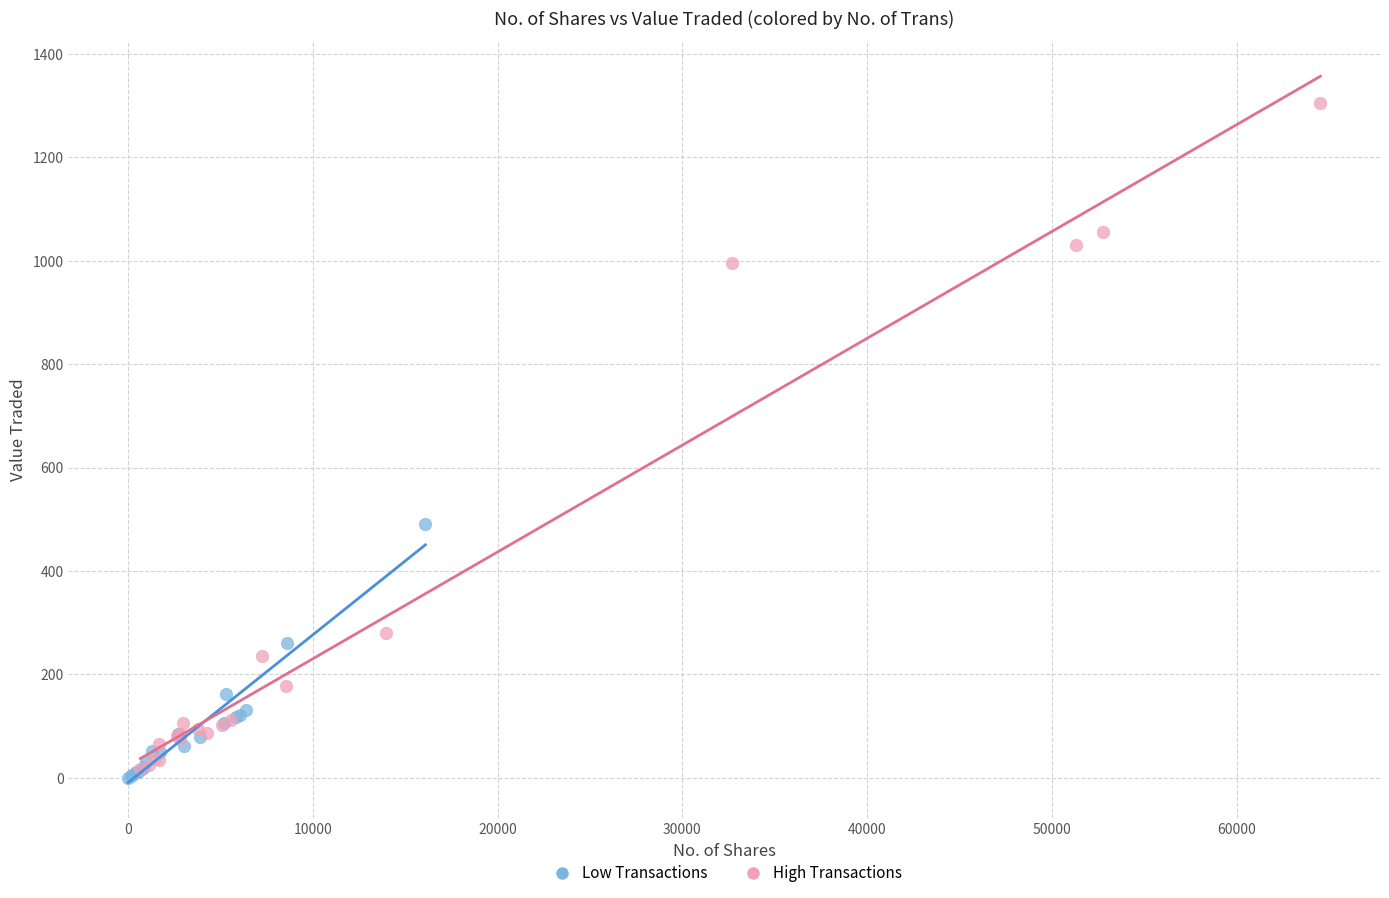

Which series reaches the maximum Y coordinate?

High Transactions